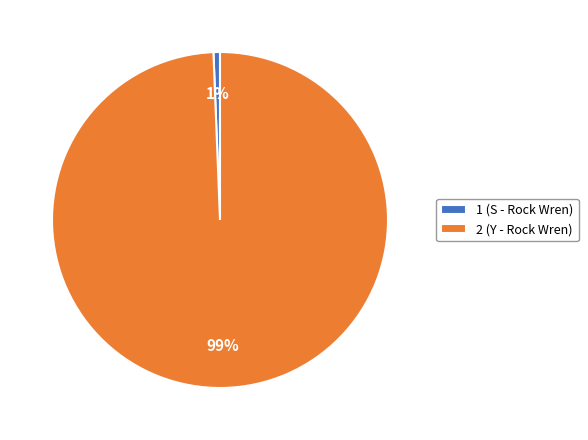

Which category accounts for the majority?

2 (Y - Rock Wren)